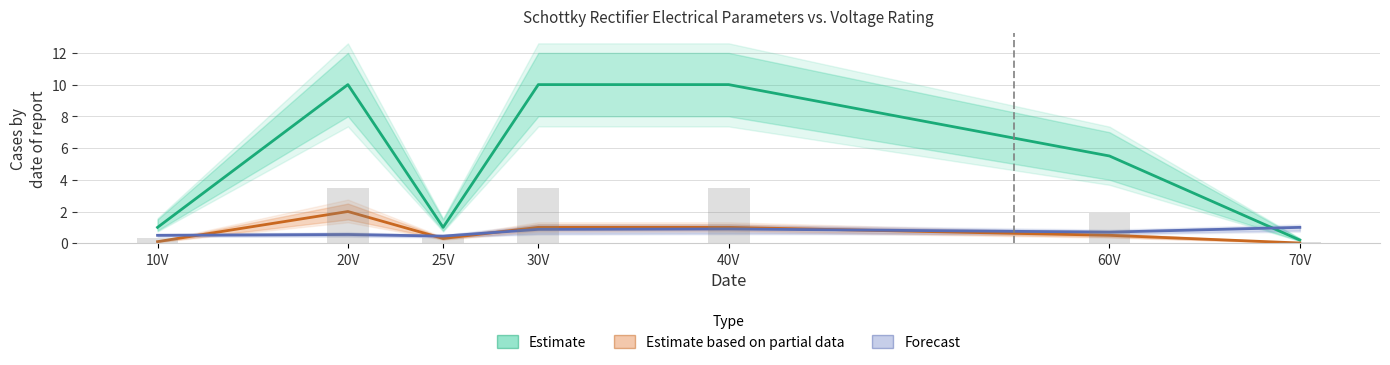

The value of VF(MAX) (V) at 60V is 0.7. True or false?

True